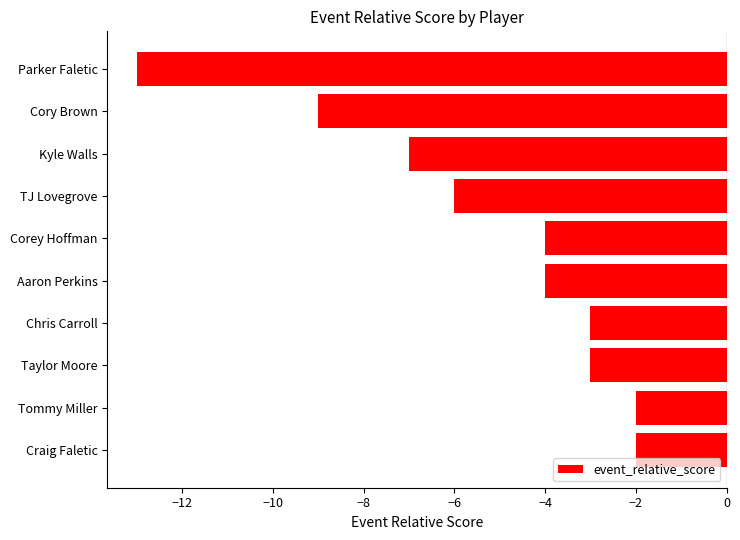

How many data points does each series have?

10